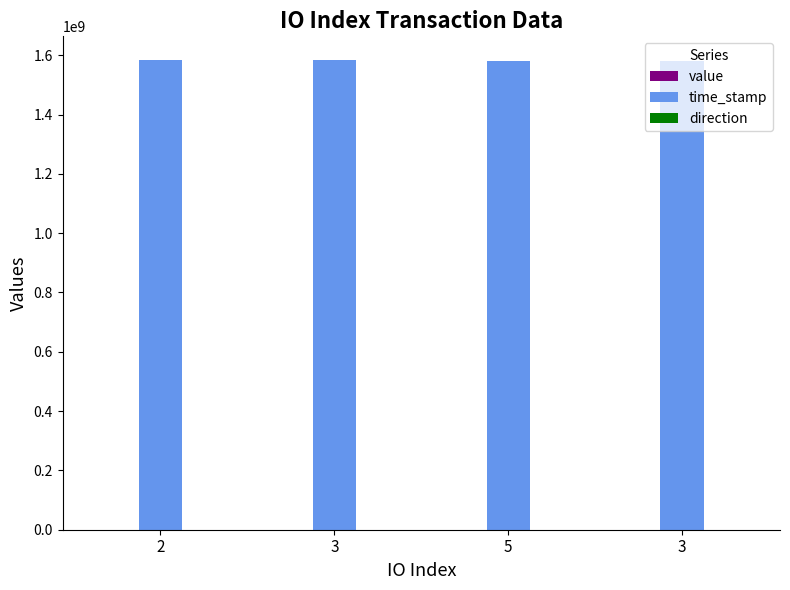

Does the chart contain stacked bars?

No